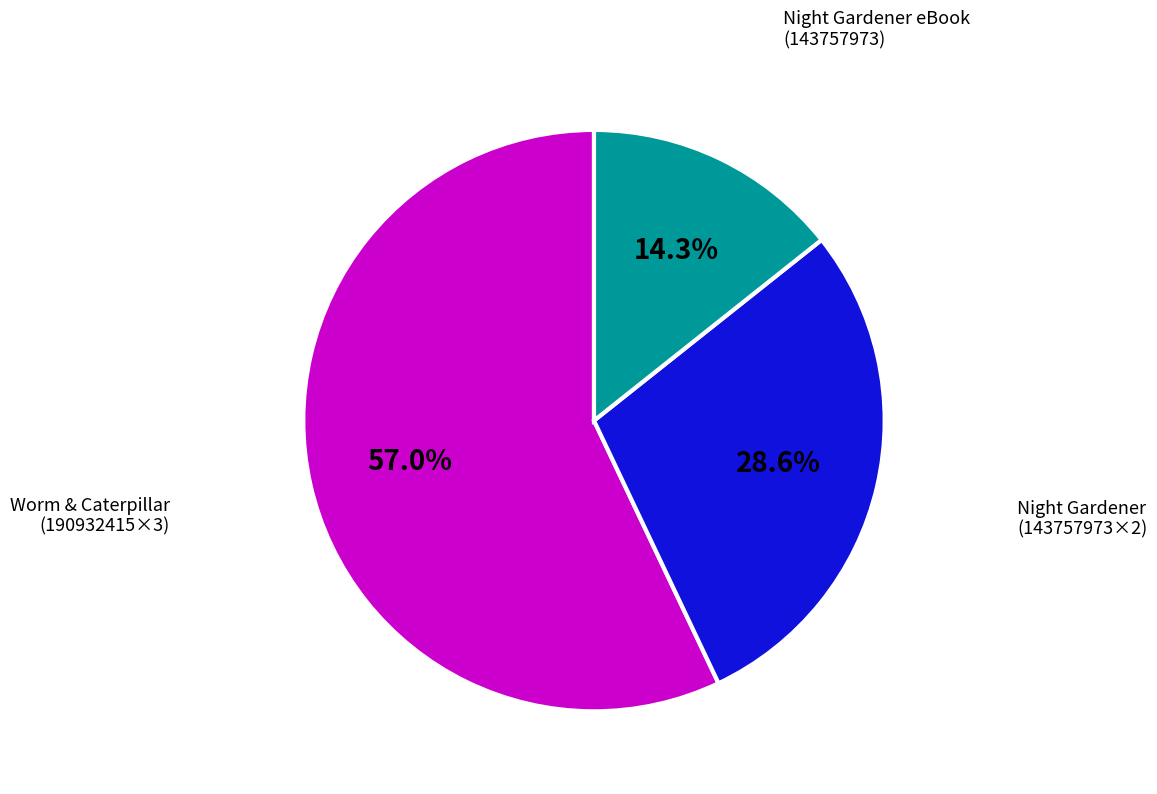

Is there a majority slice in this chart?

Yes